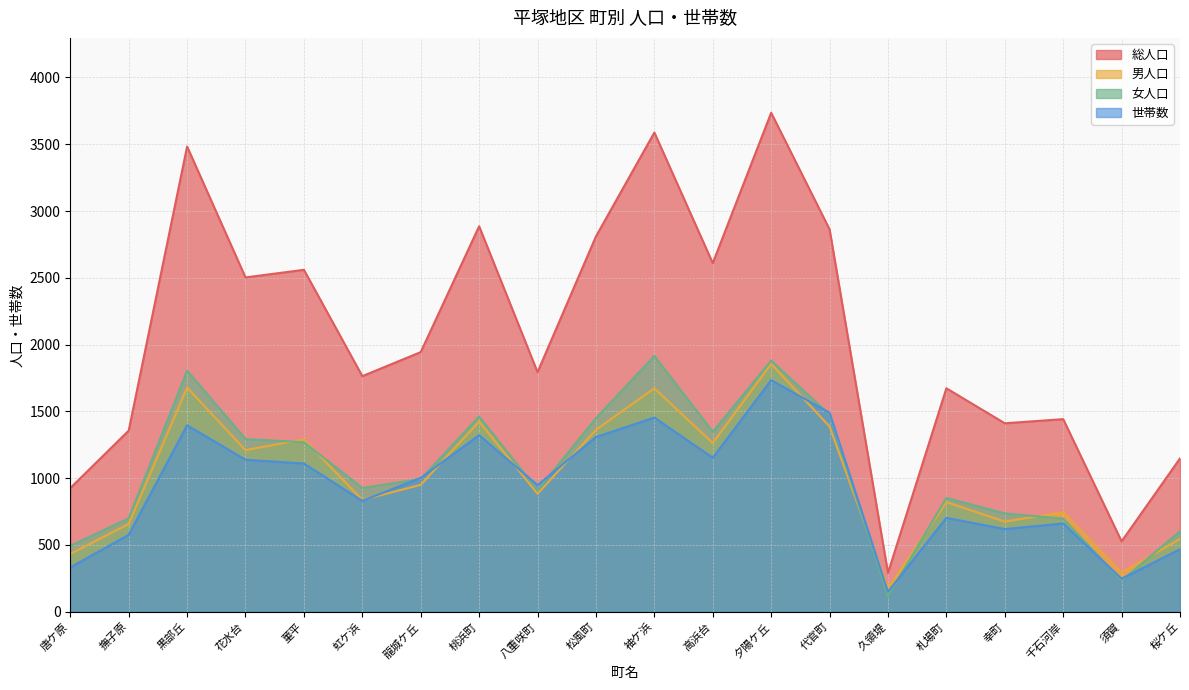

What is the highest value of the 世帯数 series?

1734